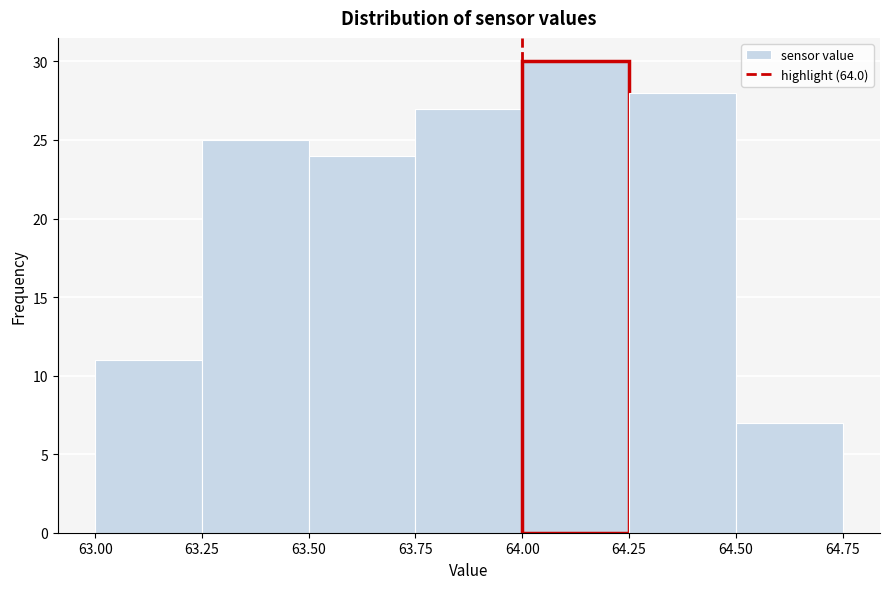

Reading left to right, transcribe this chart: for each bar, give the range it covers on the x-axis and its height. The values are not printed on the chart, so give them approximately, as read against the axis.

63.00 to 63.25: 11
63.25 to 63.50: 25
63.50 to 63.75: 24
63.75 to 64.00: 27
64.00 to 64.25: 30
64.25 to 64.50: 28
64.50 to 64.75: 7